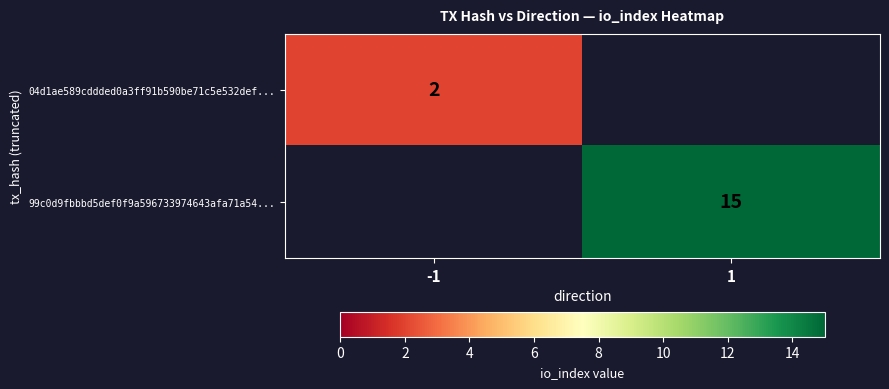

Is it true that 04d1ae589cddded0a3ff91b590be71c5e532def... equals 1 at -1?

False